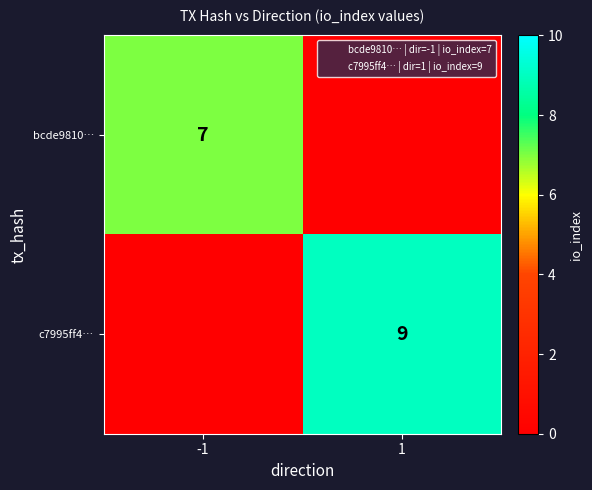

What is the maximum value shown in the chart?

9